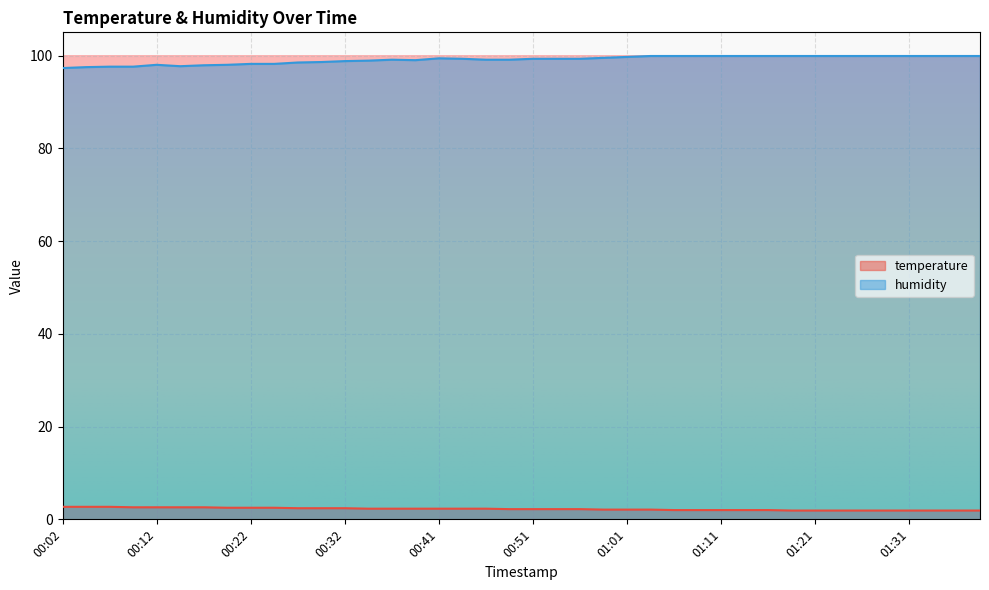

The value of temperature at 00:12 is 2.6. True or false?

True